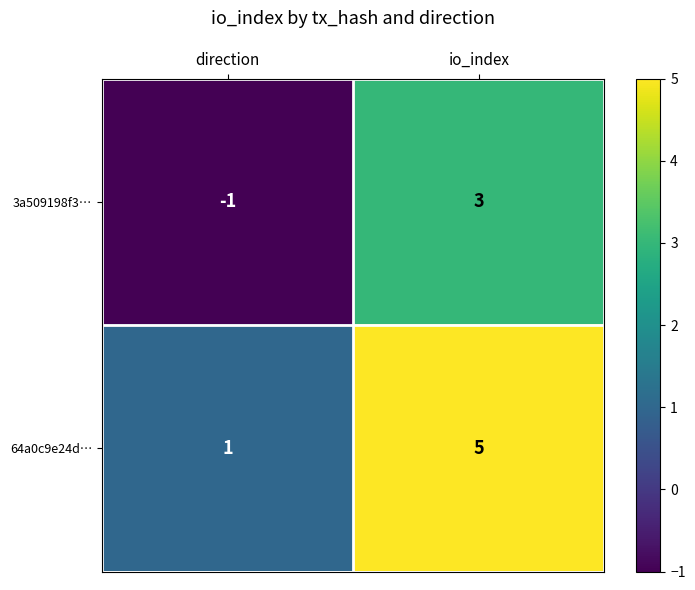

How many negative values does the 3a509198f3… series have?

1